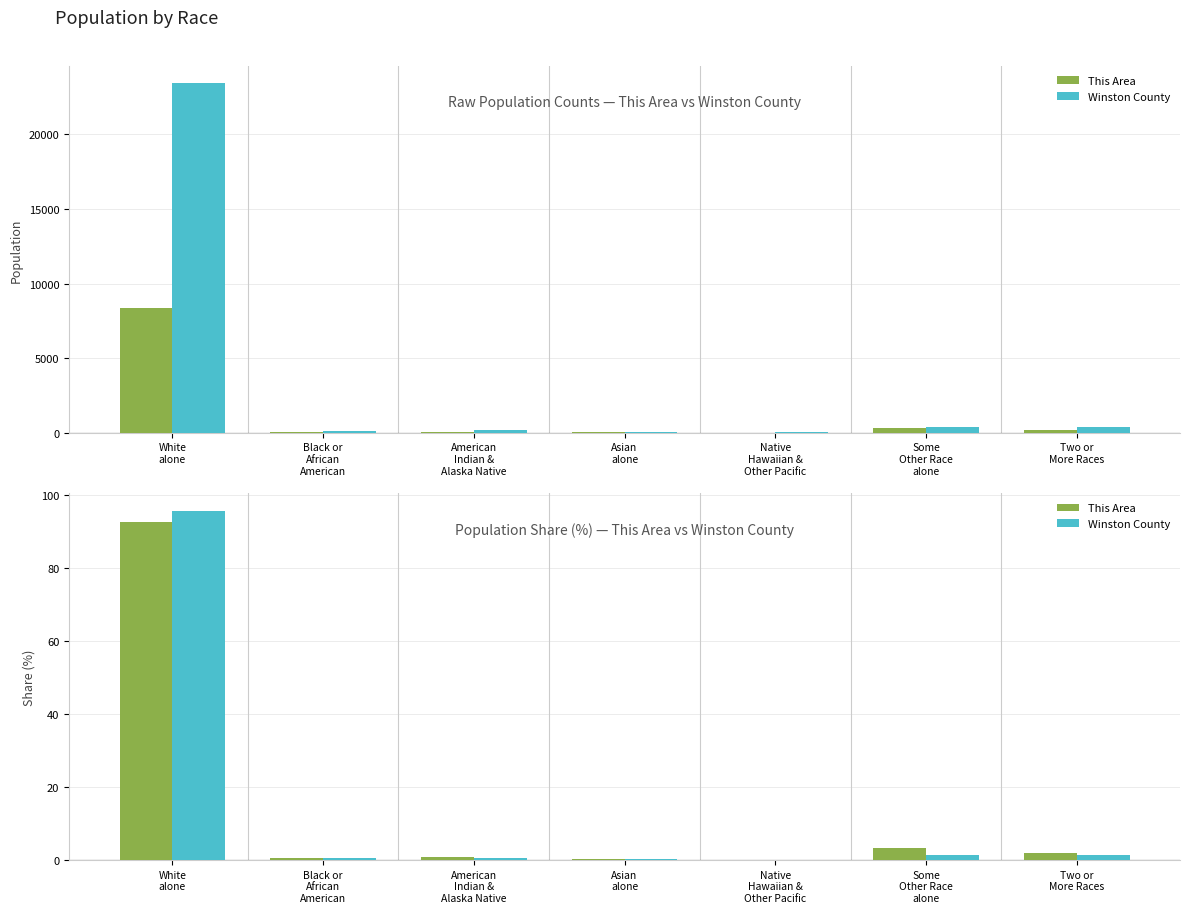

What is the average value of the Winston County series?

14.3